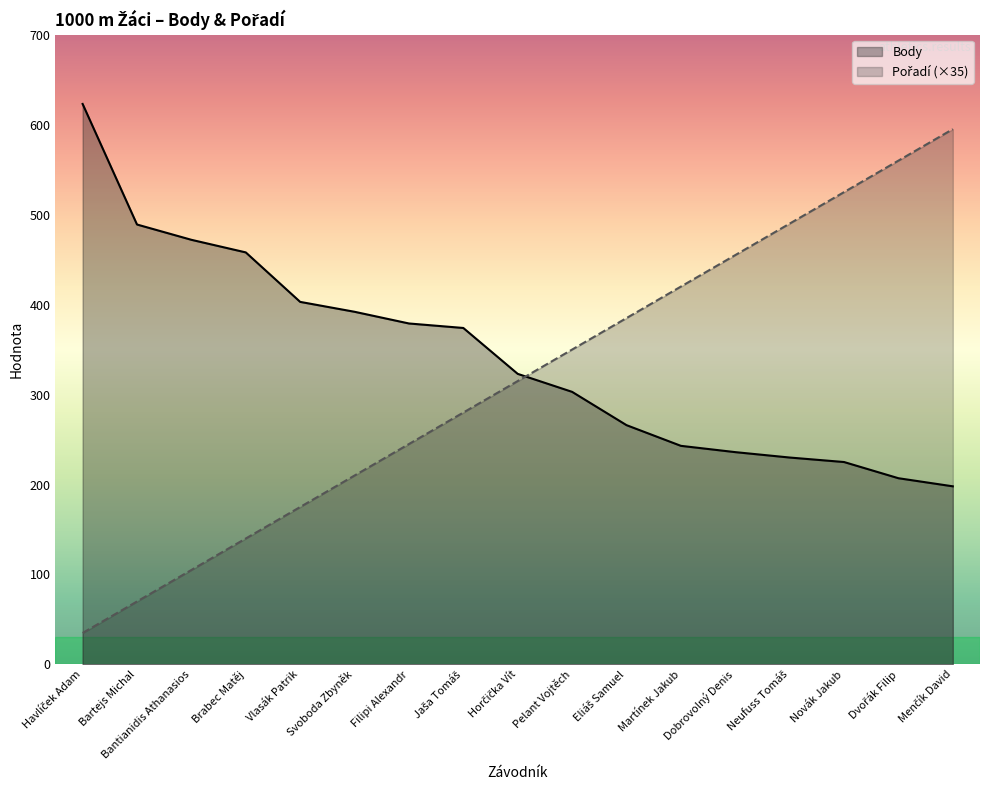

Reading left to right, transcribe all the data shown in this chart.

Body: 623	489	472	458	403	392	379	374	323	303	266	243	236	230	225	207	198
Pořadí: 35	70	105	140	175	210	245	280	315	350	385	420	455	490	525	560	595